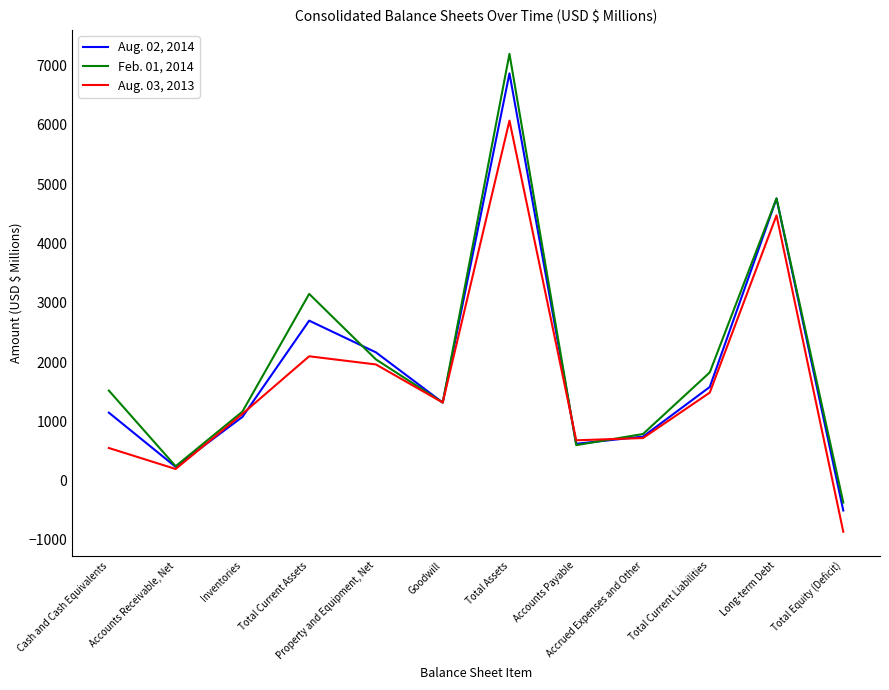

True or false: Aug. 03, 2013 has a value of 1512 at Inventories.

False